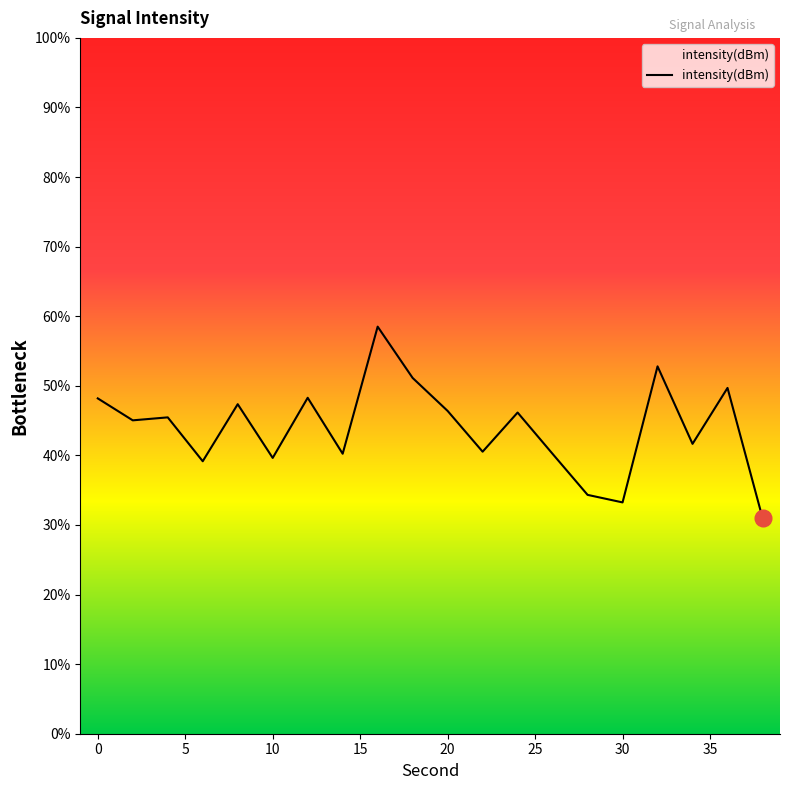

What is the minimum value shown in the chart?

31.0